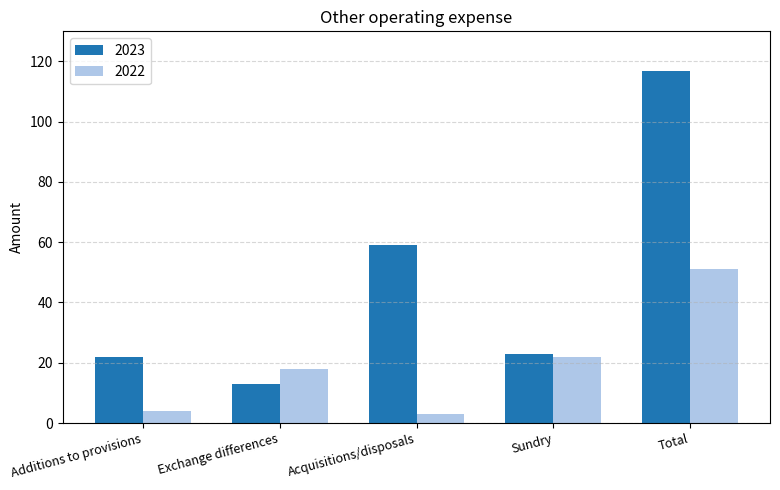

What is the maximum value shown in the chart?

117